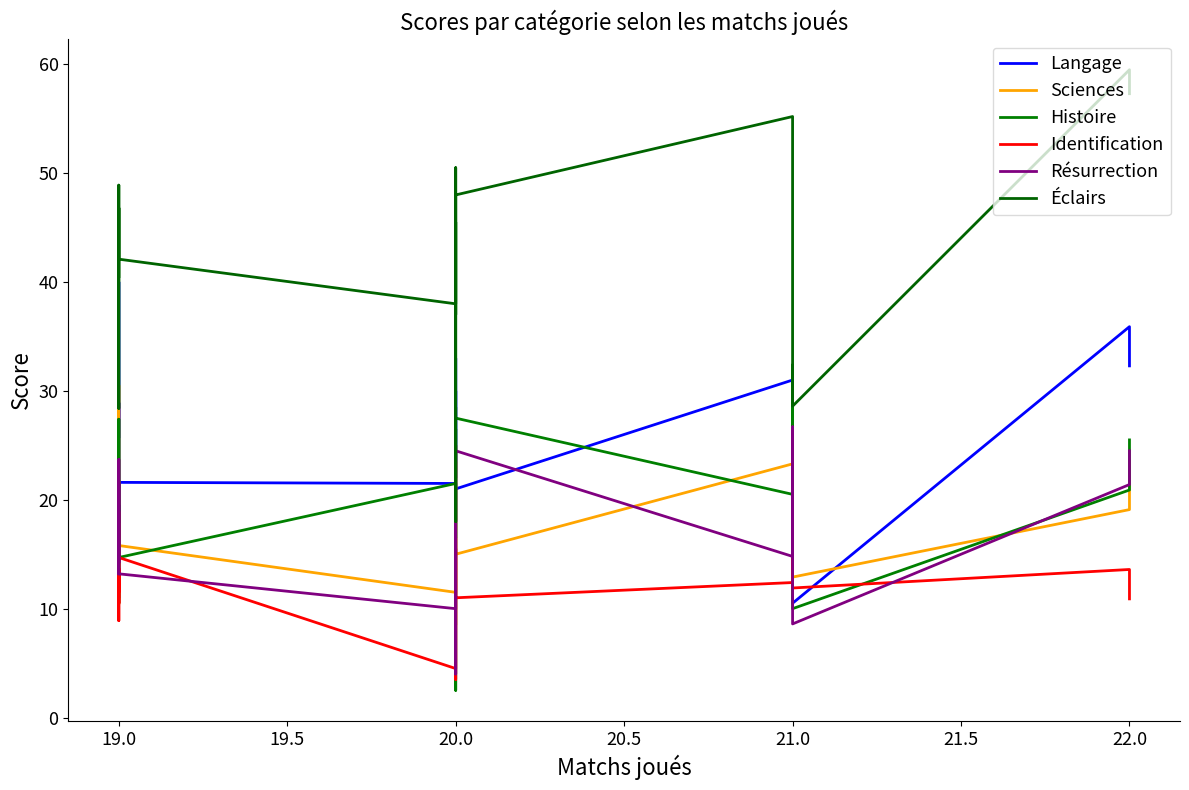

What is the difference between the maximum and minimum values in the Histoire series?

29.9